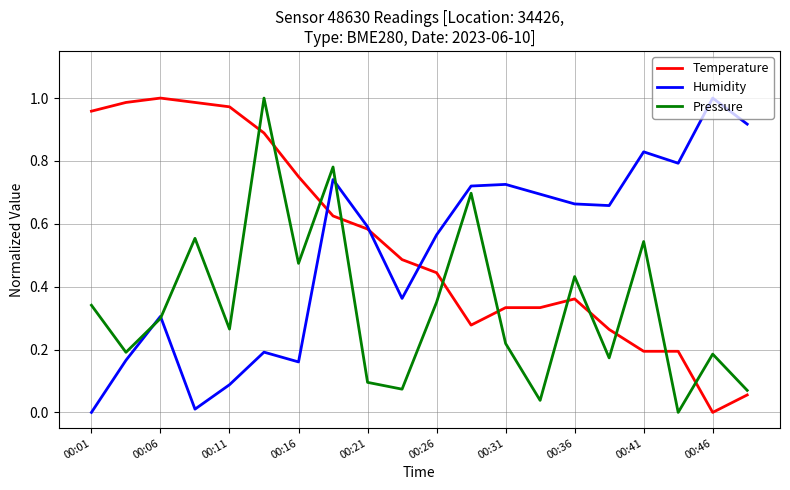

True or false: Pressure and Temperature intersect in this chart.

True